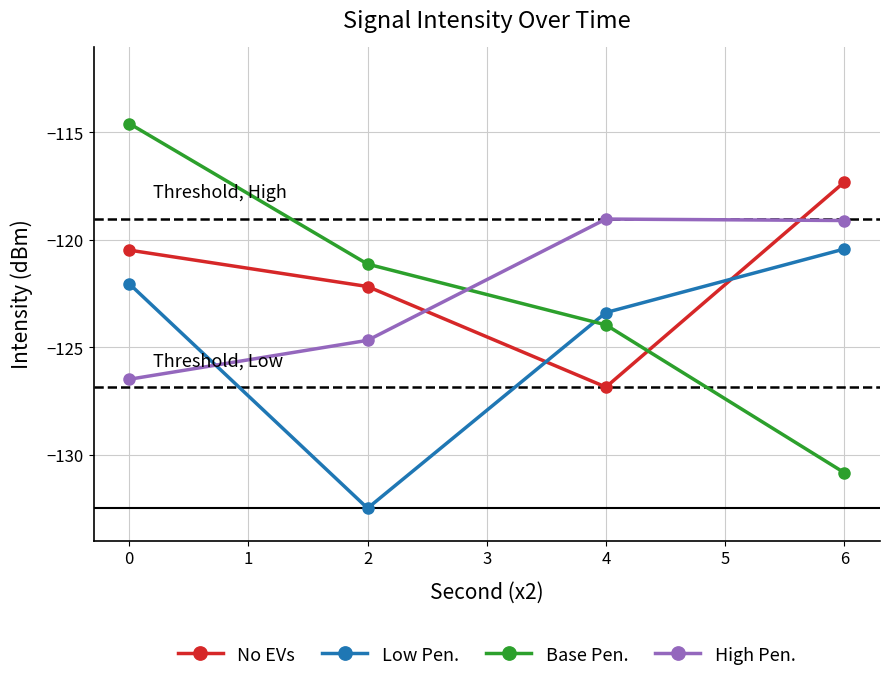

Which category has the highest value in the No EVs series?

6